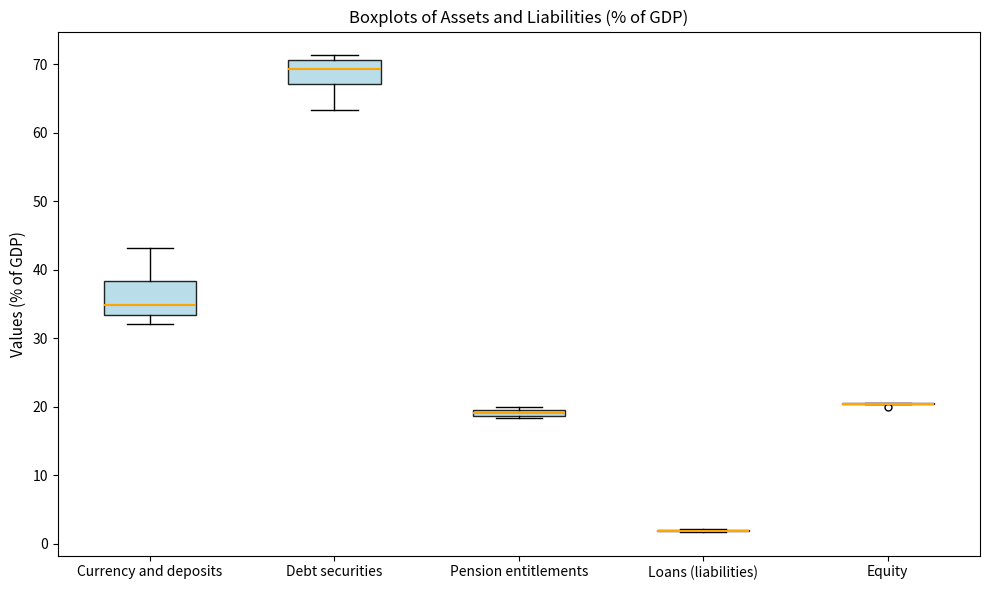

Where is the lower edge of the box for Pension entitlements on the y-axis? The values are not printed on the chart, so give them approximately, as read against the axis.

19